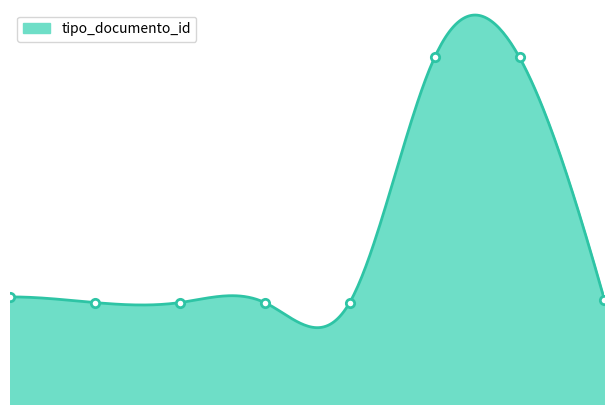

Between 1 and 3, which is larger?

1